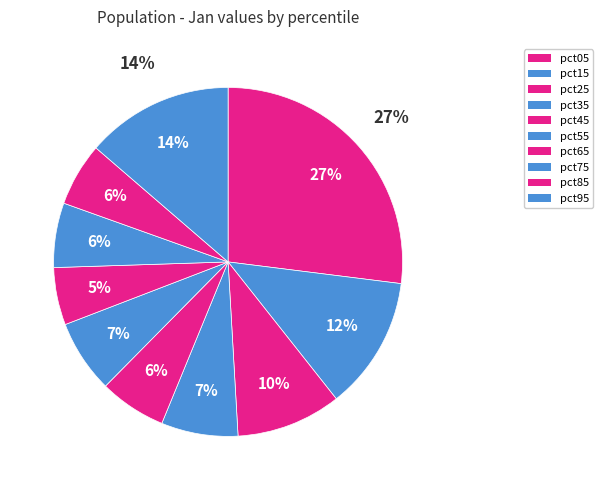

How many slices are in this pie chart?

10